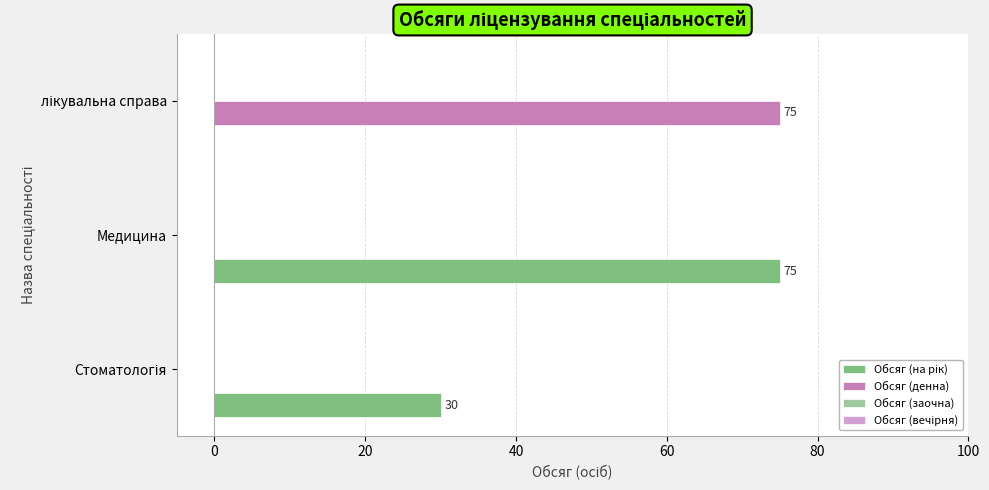

Count the number of categories in the chart.

3